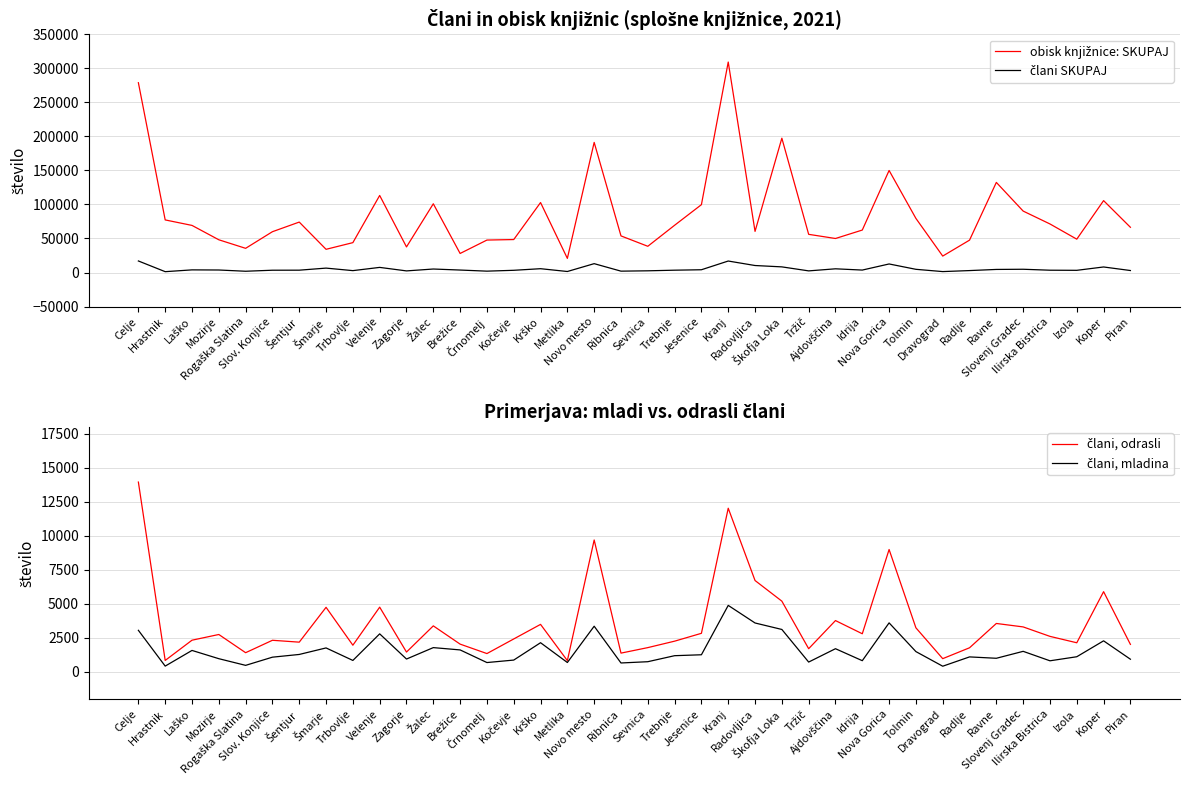

True or false: obisk knjižnice: SKUPAJ has a value of 100992 at Žalec.

True